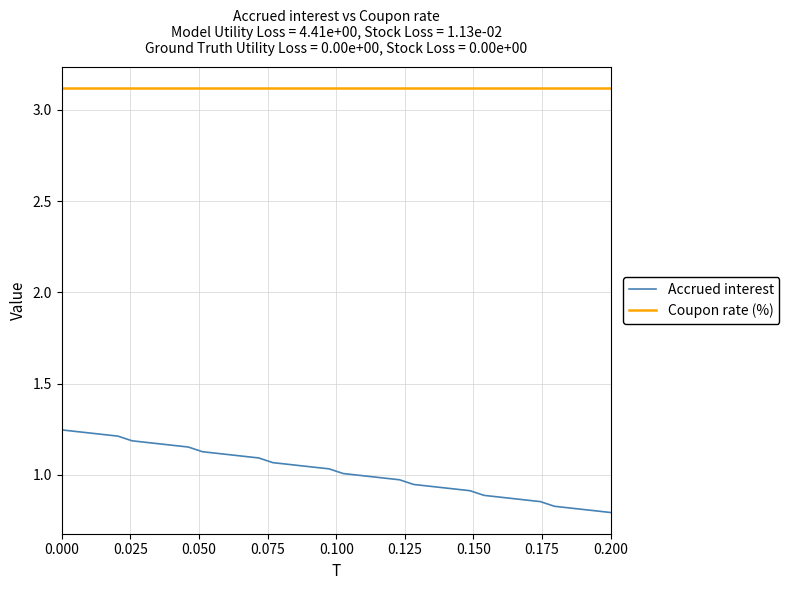

Which series has the largest range (max minus min)?

Accrued interest